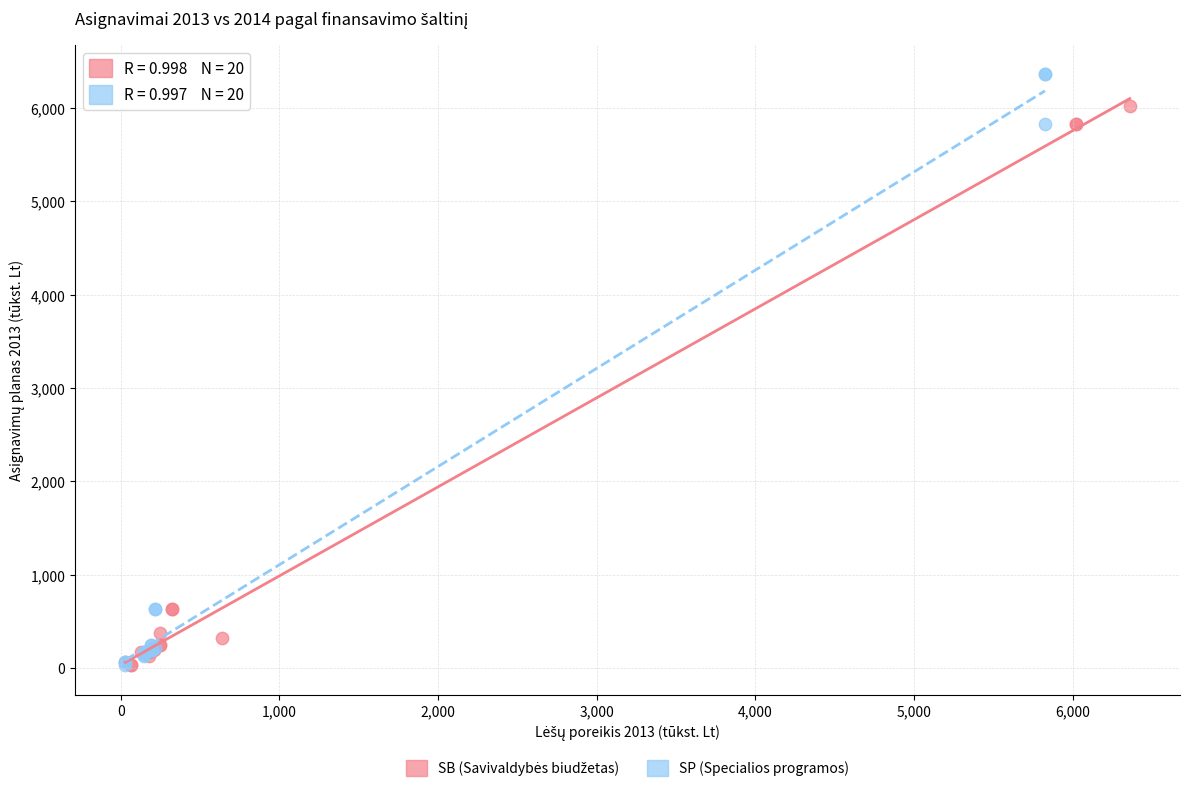

Which series has the largest Y range (max minus min)?

SP (Specialios programos)